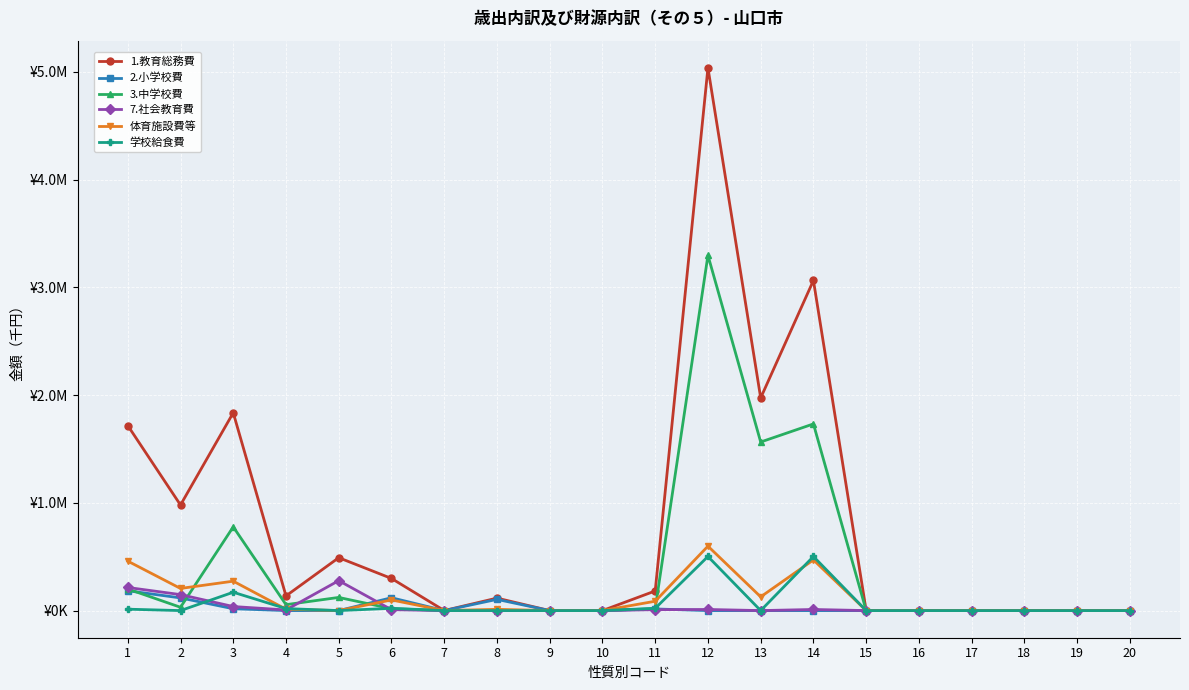

Reading left to right, list all the values displayed in this chart.

1.教育総務費: 1=1717061	2=979691	3=1835632	4=136181	5=490819	6=298195	7=338	8=115729	9=0	10=0	11=182128	12=5036592	13=1973046	14=3063546	15=0	16=0	17=0	18=0	19=0	20=0
2.小学校費: 1=183972	2=117632	3=17163	4=95	5=0	6=119119	7=54	8=103938	9=0	10=0	11=15127	12=0	13=0	14=0	15=0	16=0	17=0	18=0	19=0	20=0
3.中学校費: 1=200659	2=30691	3=776781	4=54921	5=122030	6=17699	7=74	8=0	9=0	10=0	11=17625	12=3296380	13=1564276	14=1732104	15=0	16=0	17=0	18=0	19=0	20=0
7.社会教育費: 1=214449	2=148182	3=37513	4=5954	5=277767	6=8308	7=0	8=0	9=0	10=0	11=8308	12=10255	13=0	14=10255	15=0	16=0	17=0	18=0	19=0	20=0
体育施設費等: 1=459032	2=205434	3=272825	4=12871	5=0	6=98657	7=133	8=11730	9=0	10=0	11=86794	12=597839	13=127513	14=470326	15=0	16=0	17=0	18=0	19=0	20=0
学校給食費: 1=12967	2=0	3=170163	4=18580	5=0	6=20964	7=57	8=0	9=0	10=0	11=20907	12=501934	13=0	14=501934	15=0	16=0	17=0	18=0	19=0	20=0